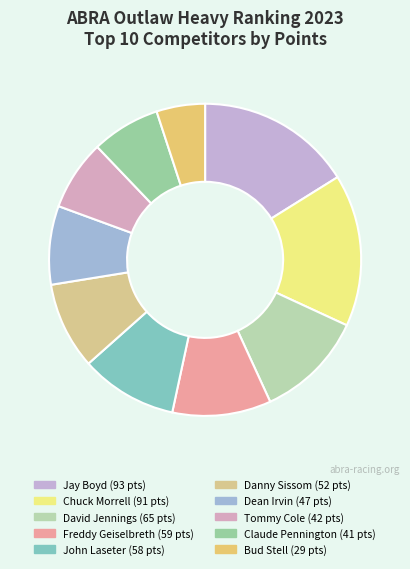

To the nearest percent, what is the difference between the largest and smallest slice percentages?

11%